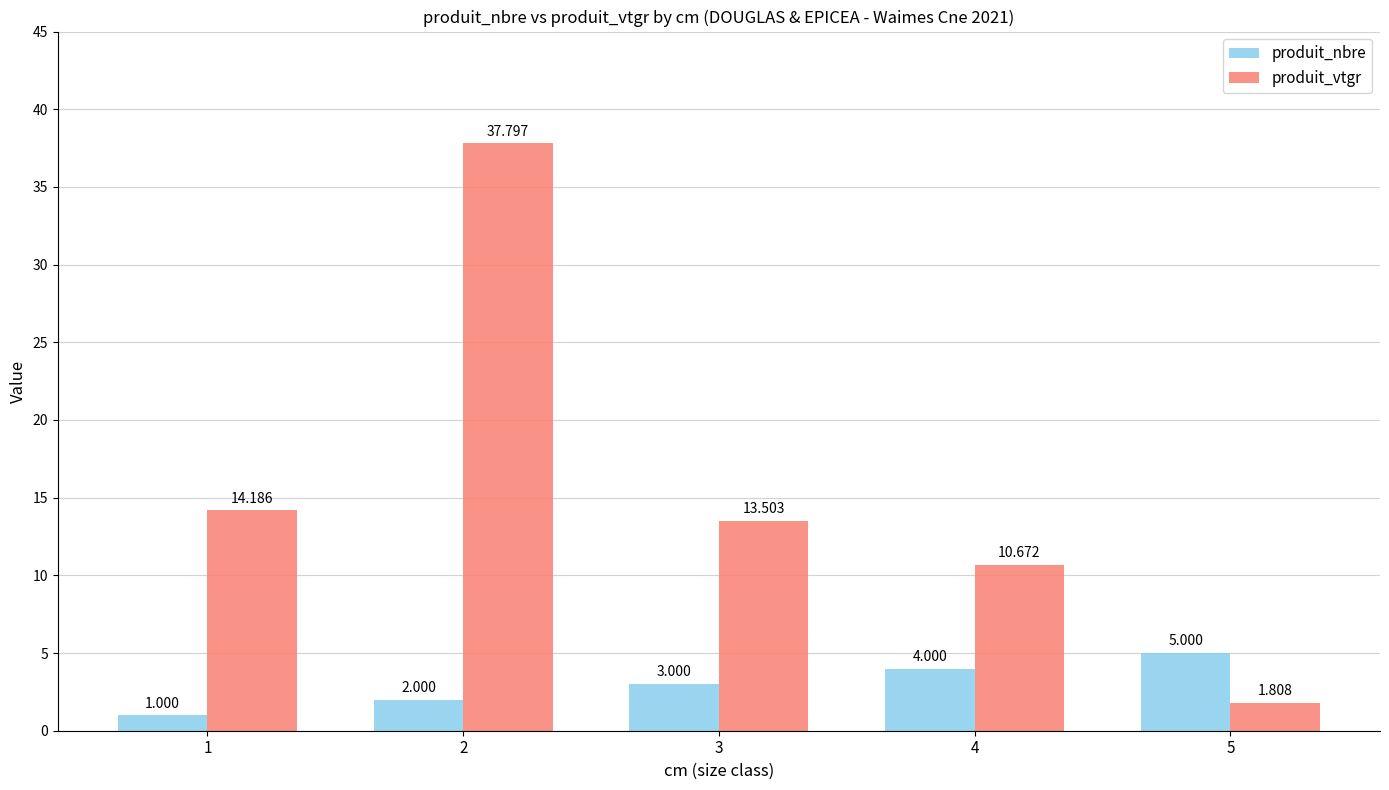

Which label corresponds to the smallest value in the chart?

1